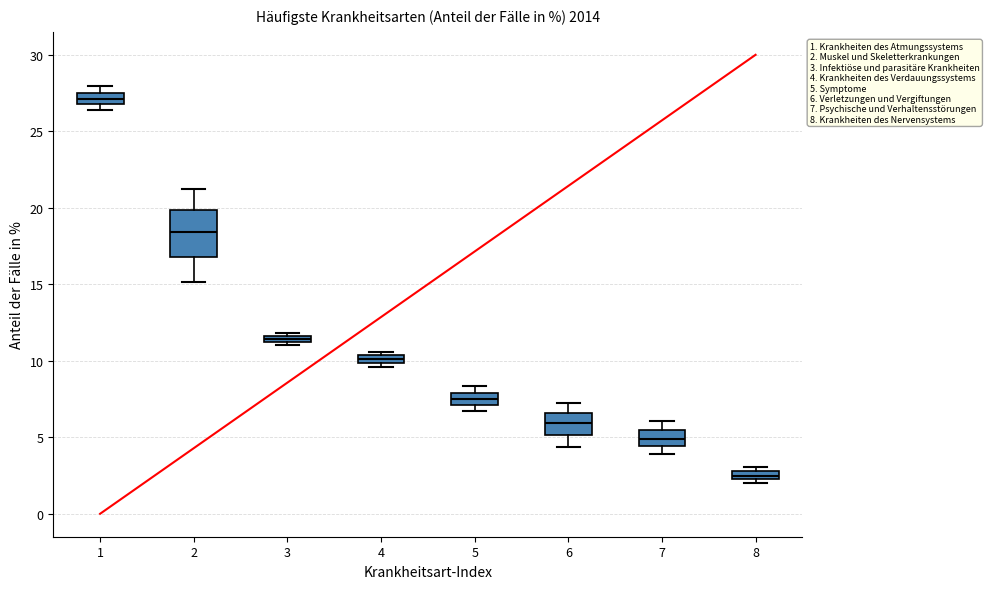

Which box is the tallest, from its lower edge to its upper edge?

2